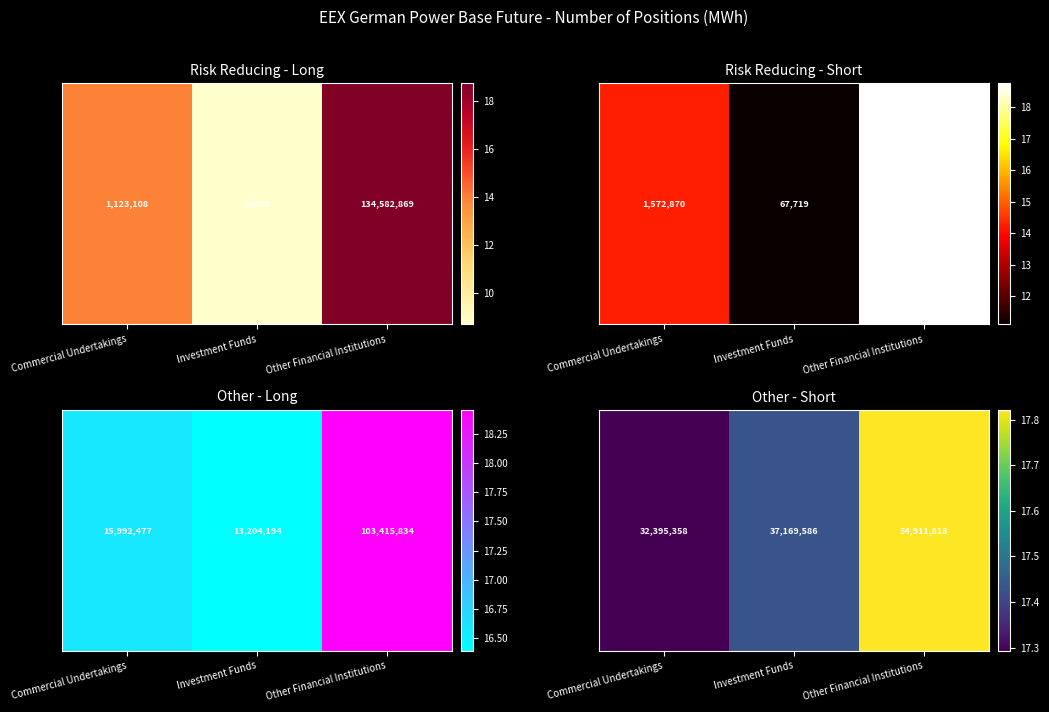

Rank the categories by value from lowest to highest.

Commercial Undertakings, Investment Funds, Other Financial Institutions